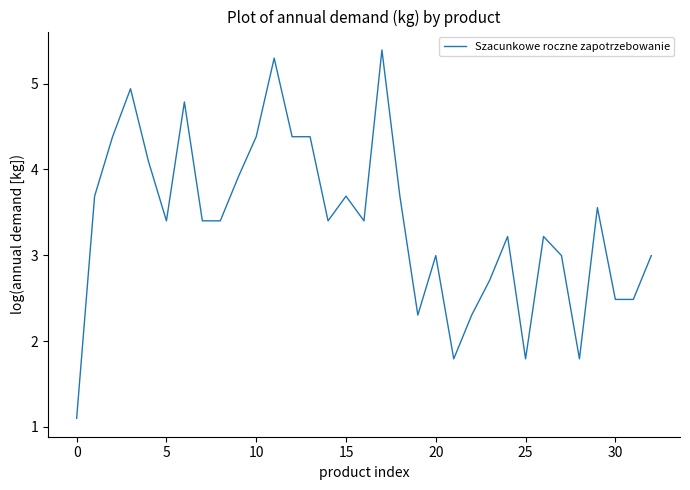

What is the maximum value shown in the chart?

5.4